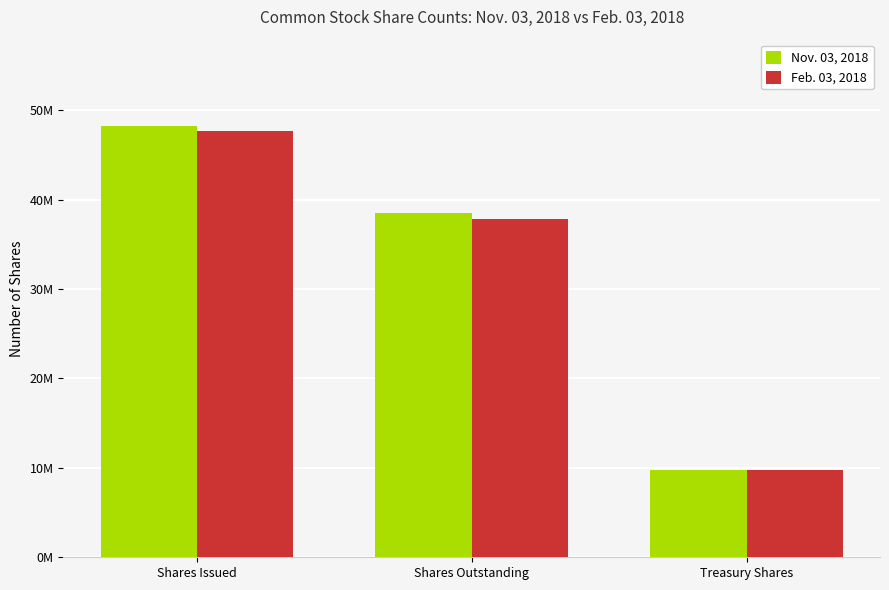

What is the sum of the Nov. 03, 2018 values at Treasury Shares and Shares Issued?

58030000